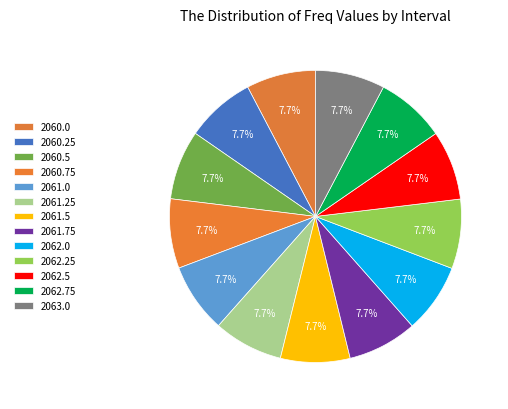

True or false: 2060.0 accounts for 23% of the total.

False